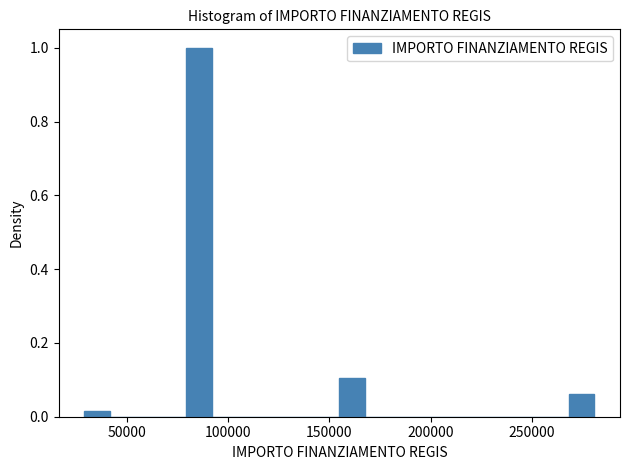

Read against the x-axis, roughly where is the centre of the tallest bar?

85000